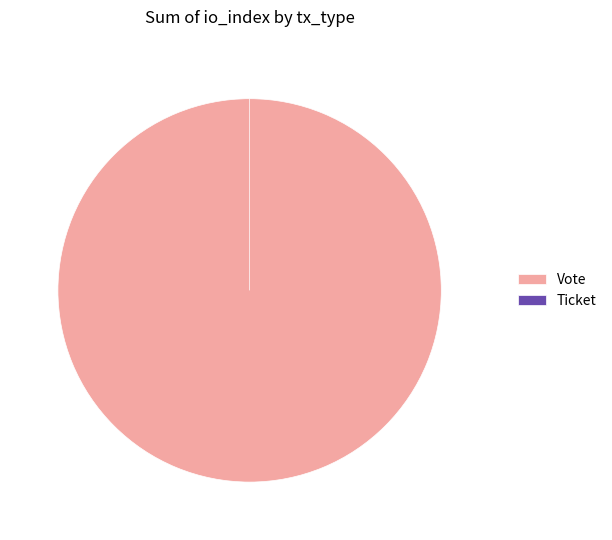

The Ticket slice represents 14% of the pie. True or false?

False